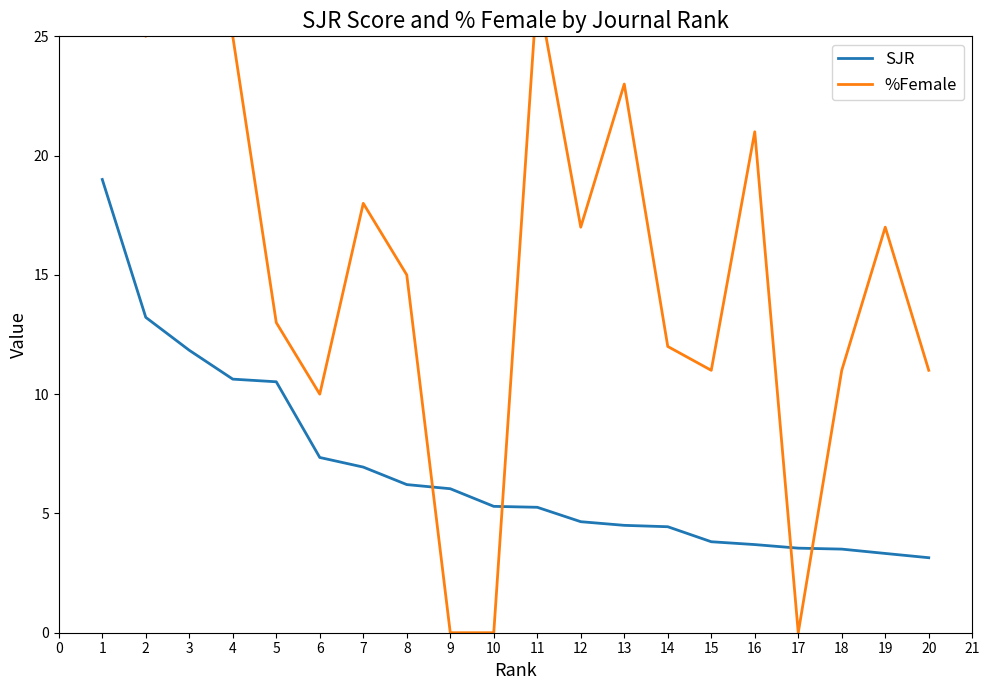

What are all the series names shown in the legend?

SJR, %Female